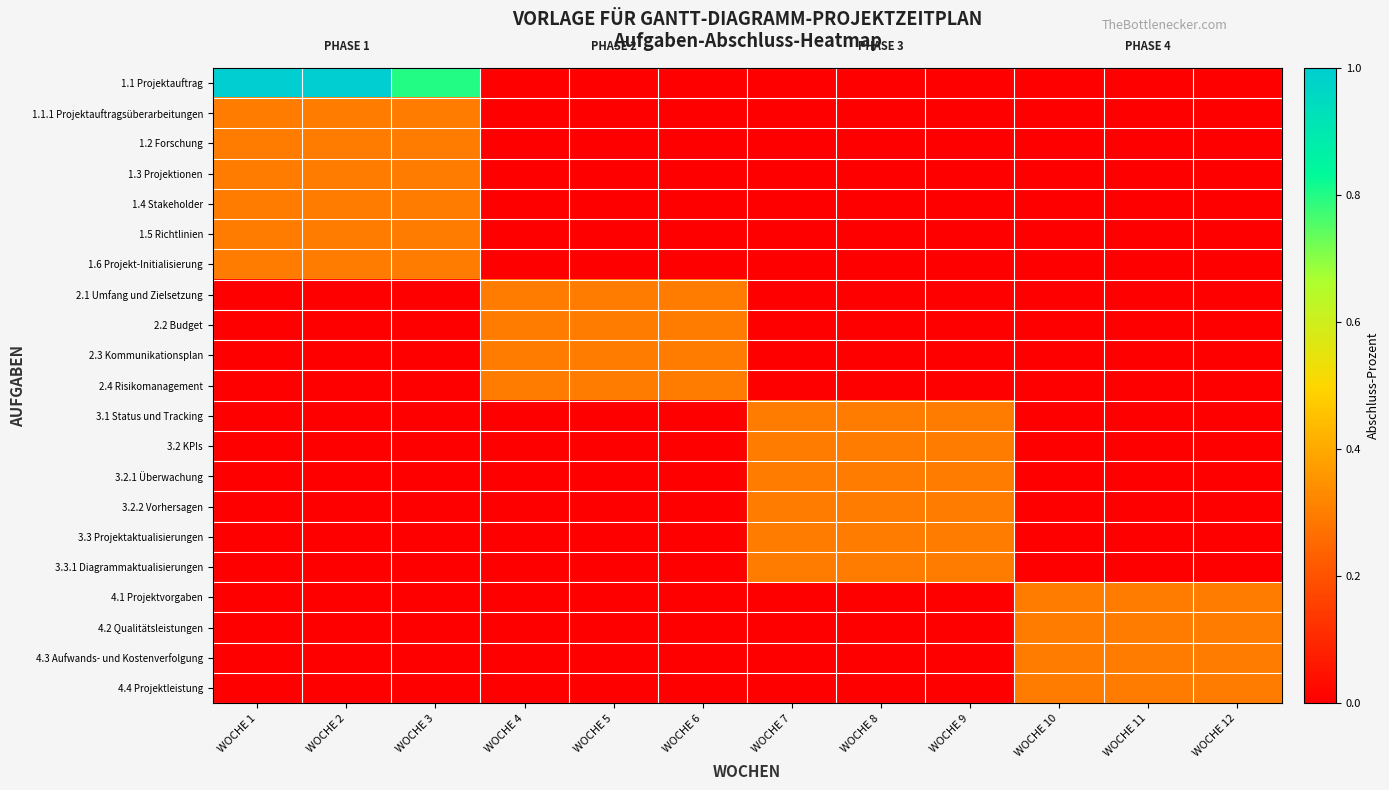

Reading right to left, extract all data points from this chart.

1.1 Projektauftrag: WOCHE 12=0.0	WOCHE 11=0.0	WOCHE 10=0.0	WOCHE 9=0.0	WOCHE 8=0.0	WOCHE 7=0.0	WOCHE 6=0.0	WOCHE 5=0.0	WOCHE 4=0.0	WOCHE 3=0.8	WOCHE 2=1.0	WOCHE 1=1.0
1.1.1 Projektauftragsüberarbeitungen: WOCHE 12=0.0	WOCHE 11=0.0	WOCHE 10=0.0	WOCHE 9=0.0	WOCHE 8=0.0	WOCHE 7=0.0	WOCHE 6=0.0	WOCHE 5=0.0	WOCHE 4=0.0	WOCHE 3=0.3	WOCHE 2=0.3	WOCHE 1=0.3
1.2 Forschung: WOCHE 12=0.0	WOCHE 11=0.0	WOCHE 10=0.0	WOCHE 9=0.0	WOCHE 8=0.0	WOCHE 7=0.0	WOCHE 6=0.0	WOCHE 5=0.0	WOCHE 4=0.0	WOCHE 3=0.3	WOCHE 2=0.3	WOCHE 1=0.3
1.3 Projektionen: WOCHE 12=0.0	WOCHE 11=0.0	WOCHE 10=0.0	WOCHE 9=0.0	WOCHE 8=0.0	WOCHE 7=0.0	WOCHE 6=0.0	WOCHE 5=0.0	WOCHE 4=0.0	WOCHE 3=0.3	WOCHE 2=0.3	WOCHE 1=0.3
1.4 Stakeholder: WOCHE 12=0.0	WOCHE 11=0.0	WOCHE 10=0.0	WOCHE 9=0.0	WOCHE 8=0.0	WOCHE 7=0.0	WOCHE 6=0.0	WOCHE 5=0.0	WOCHE 4=0.0	WOCHE 3=0.3	WOCHE 2=0.3	WOCHE 1=0.3
1.5 Richtlinien: WOCHE 12=0.0	WOCHE 11=0.0	WOCHE 10=0.0	WOCHE 9=0.0	WOCHE 8=0.0	WOCHE 7=0.0	WOCHE 6=0.0	WOCHE 5=0.0	WOCHE 4=0.0	WOCHE 3=0.3	WOCHE 2=0.3	WOCHE 1=0.3
1.6 Projekt-Initialisierung: WOCHE 12=0.0	WOCHE 11=0.0	WOCHE 10=0.0	WOCHE 9=0.0	WOCHE 8=0.0	WOCHE 7=0.0	WOCHE 6=0.0	WOCHE 5=0.0	WOCHE 4=0.0	WOCHE 3=0.3	WOCHE 2=0.3	WOCHE 1=0.3
2.1 Umfang und Zielsetzung: WOCHE 12=0.0	WOCHE 11=0.0	WOCHE 10=0.0	WOCHE 9=0.0	WOCHE 8=0.0	WOCHE 7=0.0	WOCHE 6=0.3	WOCHE 5=0.3	WOCHE 4=0.3	WOCHE 3=0.0	WOCHE 2=0.0	WOCHE 1=0.0
2.2 Budget: WOCHE 12=0.0	WOCHE 11=0.0	WOCHE 10=0.0	WOCHE 9=0.0	WOCHE 8=0.0	WOCHE 7=0.0	WOCHE 6=0.3	WOCHE 5=0.3	WOCHE 4=0.3	WOCHE 3=0.0	WOCHE 2=0.0	WOCHE 1=0.0
2.3 Kommunikationsplan: WOCHE 12=0.0	WOCHE 11=0.0	WOCHE 10=0.0	WOCHE 9=0.0	WOCHE 8=0.0	WOCHE 7=0.0	WOCHE 6=0.3	WOCHE 5=0.3	WOCHE 4=0.3	WOCHE 3=0.0	WOCHE 2=0.0	WOCHE 1=0.0
2.4 Risikomanagement: WOCHE 12=0.0	WOCHE 11=0.0	WOCHE 10=0.0	WOCHE 9=0.0	WOCHE 8=0.0	WOCHE 7=0.0	WOCHE 6=0.3	WOCHE 5=0.3	WOCHE 4=0.3	WOCHE 3=0.0	WOCHE 2=0.0	WOCHE 1=0.0
3.1 Status und Tracking: WOCHE 12=0.0	WOCHE 11=0.0	WOCHE 10=0.0	WOCHE 9=0.3	WOCHE 8=0.3	WOCHE 7=0.3	WOCHE 6=0.0	WOCHE 5=0.0	WOCHE 4=0.0	WOCHE 3=0.0	WOCHE 2=0.0	WOCHE 1=0.0
3.2 KPIs: WOCHE 12=0.0	WOCHE 11=0.0	WOCHE 10=0.0	WOCHE 9=0.3	WOCHE 8=0.3	WOCHE 7=0.3	WOCHE 6=0.0	WOCHE 5=0.0	WOCHE 4=0.0	WOCHE 3=0.0	WOCHE 2=0.0	WOCHE 1=0.0
3.2.1 Überwachung: WOCHE 12=0.0	WOCHE 11=0.0	WOCHE 10=0.0	WOCHE 9=0.3	WOCHE 8=0.3	WOCHE 7=0.3	WOCHE 6=0.0	WOCHE 5=0.0	WOCHE 4=0.0	WOCHE 3=0.0	WOCHE 2=0.0	WOCHE 1=0.0
3.2.2 Vorhersagen: WOCHE 12=0.0	WOCHE 11=0.0	WOCHE 10=0.0	WOCHE 9=0.3	WOCHE 8=0.3	WOCHE 7=0.3	WOCHE 6=0.0	WOCHE 5=0.0	WOCHE 4=0.0	WOCHE 3=0.0	WOCHE 2=0.0	WOCHE 1=0.0
3.3 Projektaktualisierungen: WOCHE 12=0.0	WOCHE 11=0.0	WOCHE 10=0.0	WOCHE 9=0.3	WOCHE 8=0.3	WOCHE 7=0.3	WOCHE 6=0.0	WOCHE 5=0.0	WOCHE 4=0.0	WOCHE 3=0.0	WOCHE 2=0.0	WOCHE 1=0.0
3.3.1 Diagrammaktualisierungen: WOCHE 12=0.0	WOCHE 11=0.0	WOCHE 10=0.0	WOCHE 9=0.3	WOCHE 8=0.3	WOCHE 7=0.3	WOCHE 6=0.0	WOCHE 5=0.0	WOCHE 4=0.0	WOCHE 3=0.0	WOCHE 2=0.0	WOCHE 1=0.0
4.1 Projektvorgaben: WOCHE 12=0.3	WOCHE 11=0.3	WOCHE 10=0.3	WOCHE 9=0.0	WOCHE 8=0.0	WOCHE 7=0.0	WOCHE 6=0.0	WOCHE 5=0.0	WOCHE 4=0.0	WOCHE 3=0.0	WOCHE 2=0.0	WOCHE 1=0.0
4.2 Qualitätsleistungen: WOCHE 12=0.3	WOCHE 11=0.3	WOCHE 10=0.3	WOCHE 9=0.0	WOCHE 8=0.0	WOCHE 7=0.0	WOCHE 6=0.0	WOCHE 5=0.0	WOCHE 4=0.0	WOCHE 3=0.0	WOCHE 2=0.0	WOCHE 1=0.0
4.3 Aufwands- und Kostenverfolgung: WOCHE 12=0.3	WOCHE 11=0.3	WOCHE 10=0.3	WOCHE 9=0.0	WOCHE 8=0.0	WOCHE 7=0.0	WOCHE 6=0.0	WOCHE 5=0.0	WOCHE 4=0.0	WOCHE 3=0.0	WOCHE 2=0.0	WOCHE 1=0.0
4.4 Projektleistung: WOCHE 12=0.3	WOCHE 11=0.3	WOCHE 10=0.3	WOCHE 9=0.0	WOCHE 8=0.0	WOCHE 7=0.0	WOCHE 6=0.0	WOCHE 5=0.0	WOCHE 4=0.0	WOCHE 3=0.0	WOCHE 2=0.0	WOCHE 1=0.0